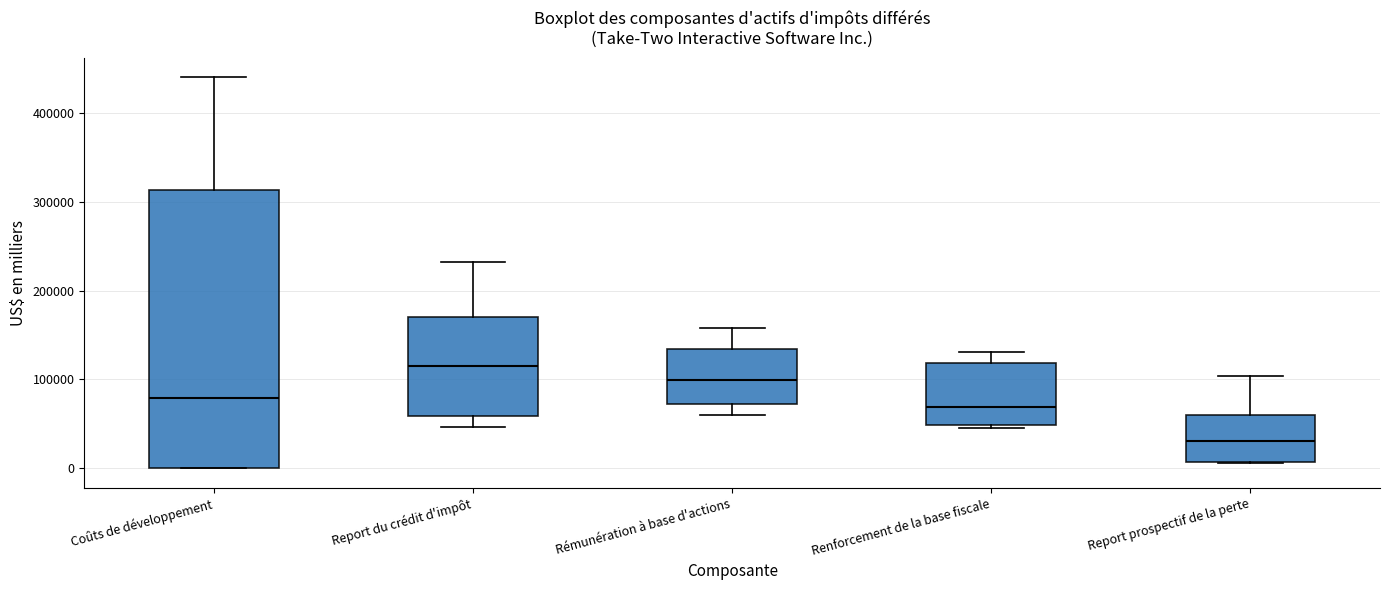

Where does the median line of the box for Renforcement de la base fiscale sit on the y-axis? The values are not printed on the chart, so give them approximately, as read against the axis.

70000